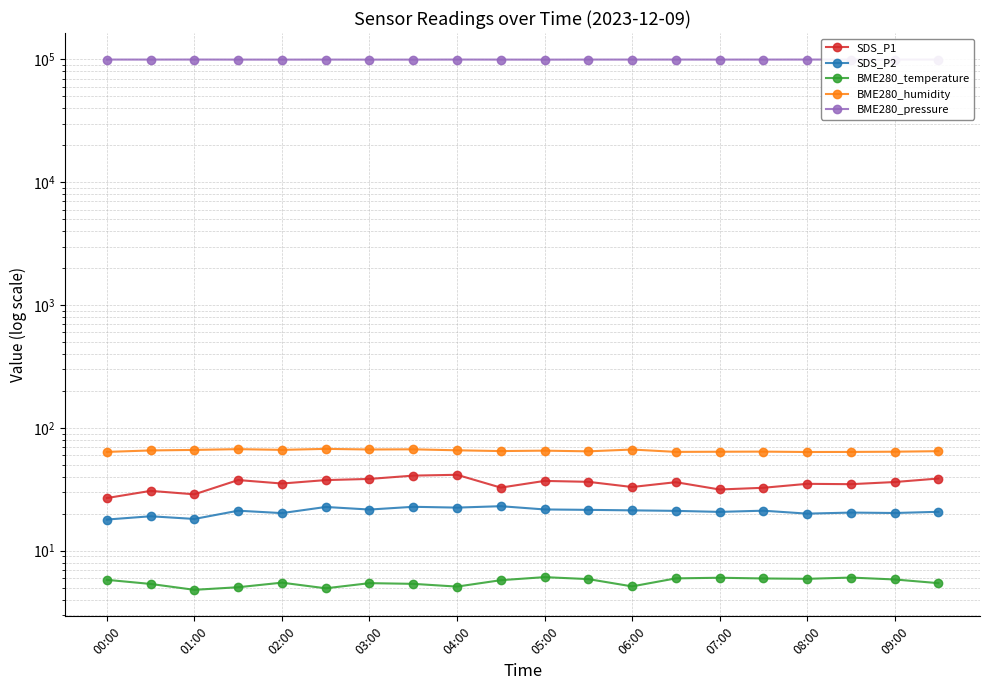

Is it true that BME280_temperature equals 7.8 at 05:00?

False